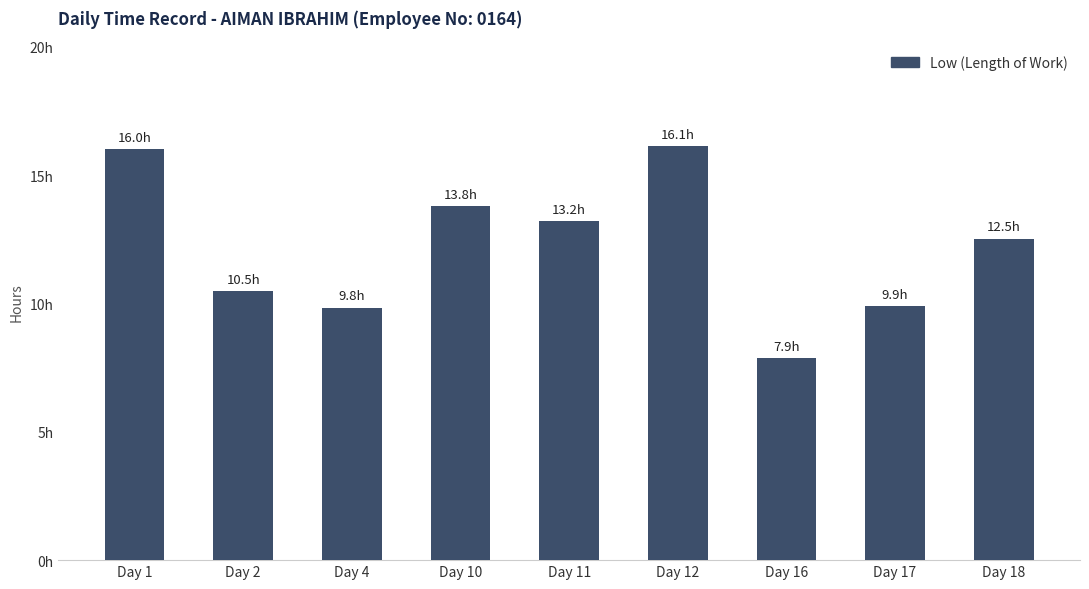

How many data points are less than 12?

4